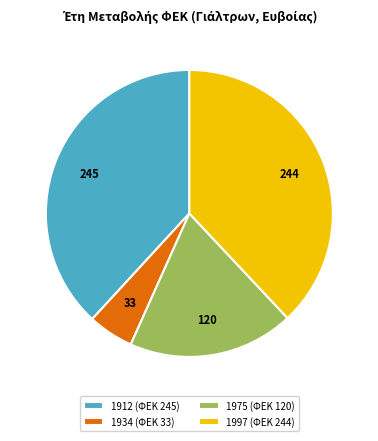

Approximately how many times larger is the value at 1997 compared to 1975?

2.0